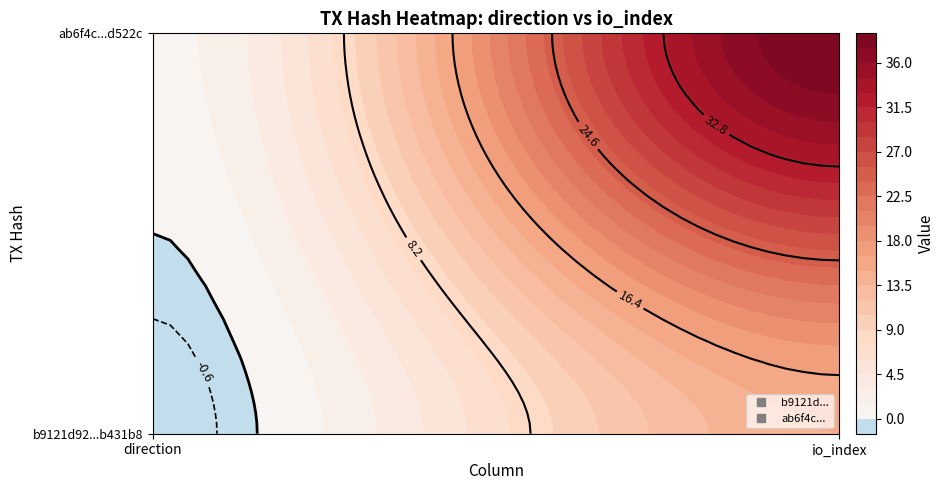

Count the number of categories in the chart.

2